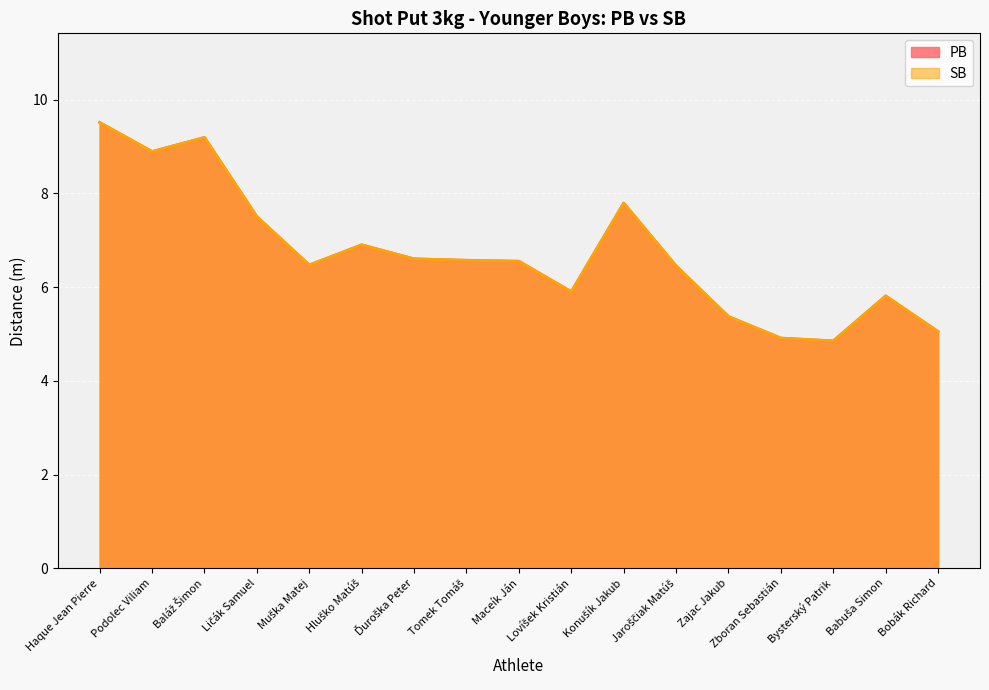

Does the chart display data point markers on the line(s)?

No